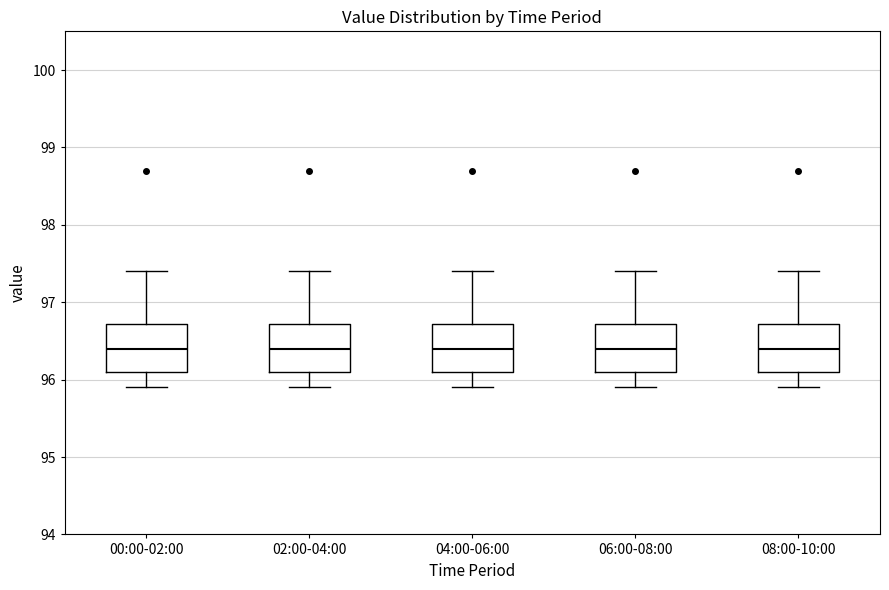

Reading left to right, transcribe this box plot: for each box, give where its median line is, the range the box spans, and where its two whiskers end, as read against the y-axis. The values are not printed on the chart, so give them approximately, as read against the axis.

00:00-02:00: median 96.4, box 96.1 to 96.7, whiskers 95.9 to 97.4
02:00-04:00: median 96.4, box 96.1 to 96.7, whiskers 95.9 to 97.4
04:00-06:00: median 96.4, box 96.1 to 96.7, whiskers 95.9 to 97.4
06:00-08:00: median 96.4, box 96.1 to 96.7, whiskers 95.9 to 97.4
08:00-10:00: median 96.4, box 96.1 to 96.7, whiskers 95.9 to 97.4